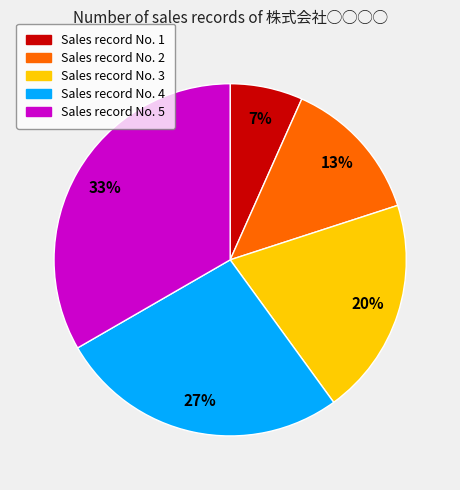

Does any single category account for the majority?

No